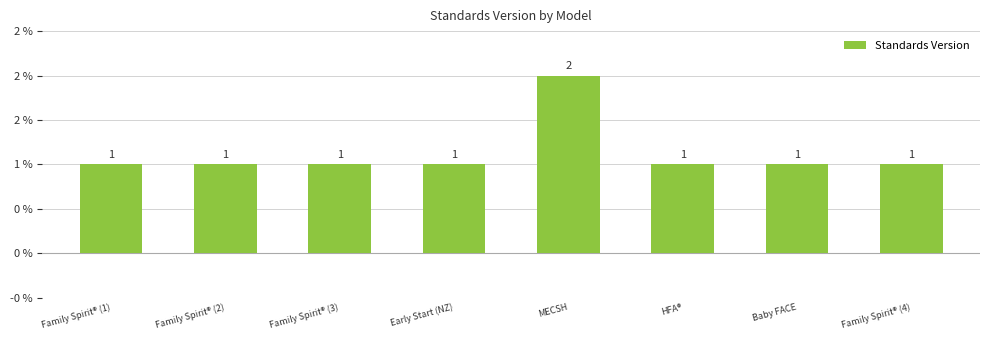

Are the bars horizontal?

No